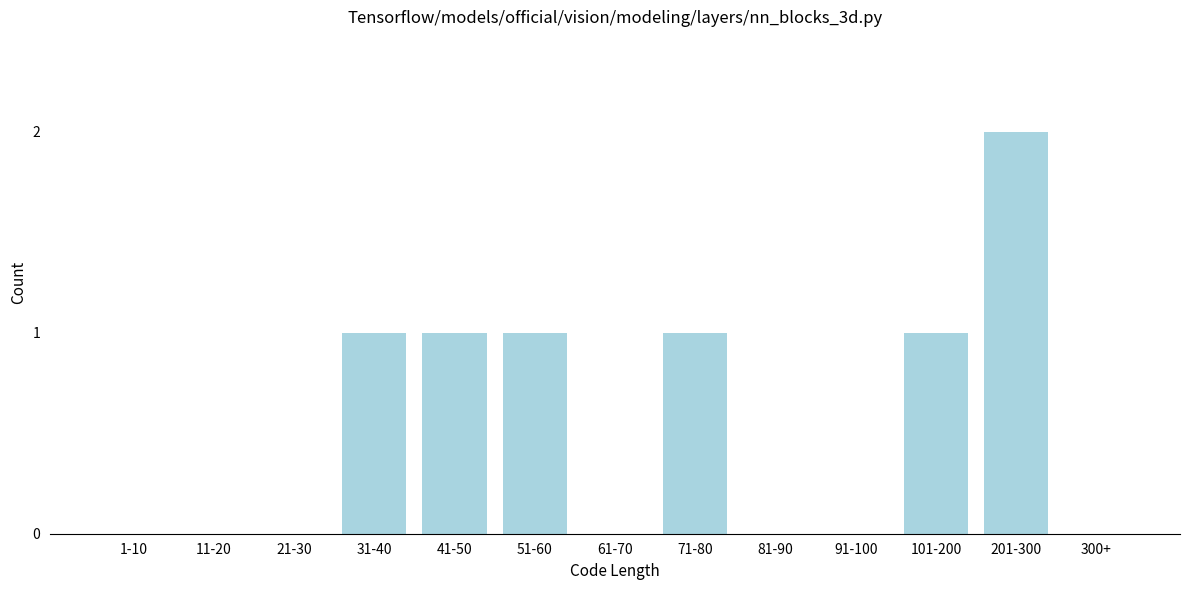

Reading left to right, extract all data points from this chart.

1-10=0	11-20=0	21-30=0	31-40=1	41-50=1	51-60=1	61-70=0	71-80=1	81-90=0	91-100=0	101-200=1	201-300=2	300+=0